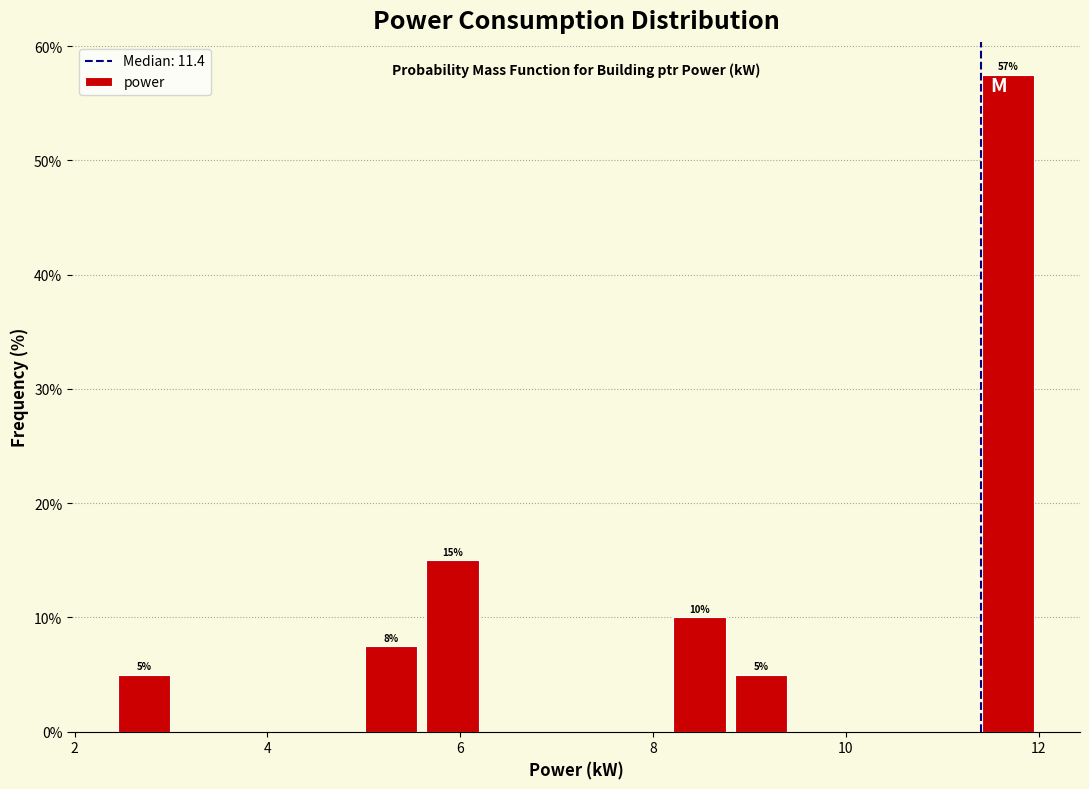

Around what value on the x-axis is the tallest bar? Give the approximate position of its centre, as read against the axis.

11.6